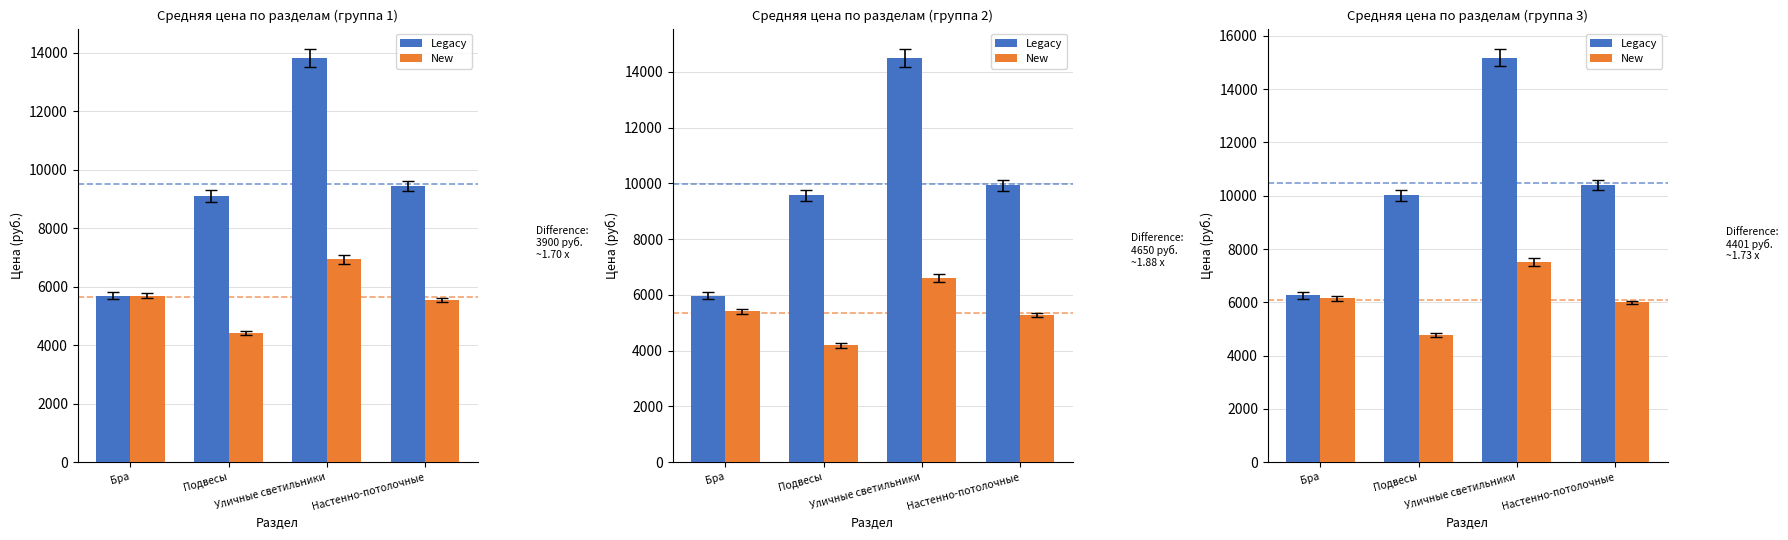

Which category has the lowest value in the Legacy series?

Бра